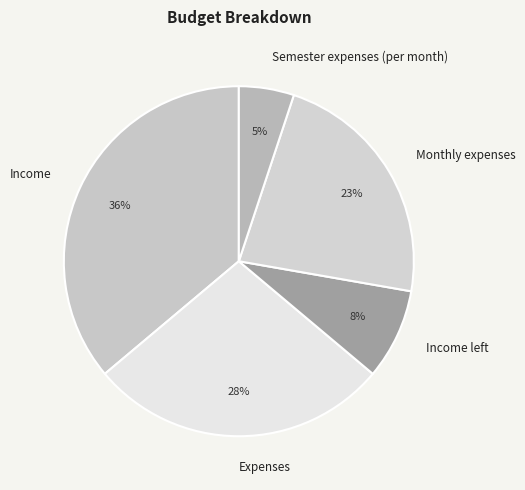

The Expenses slice represents 28% of the pie. True or false?

True